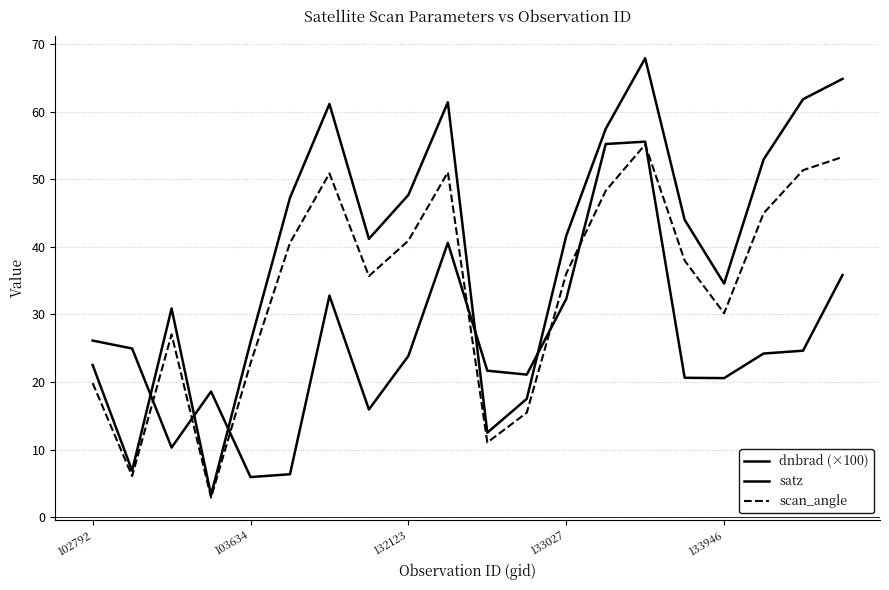

What is the maximum value shown in the chart?

67.9